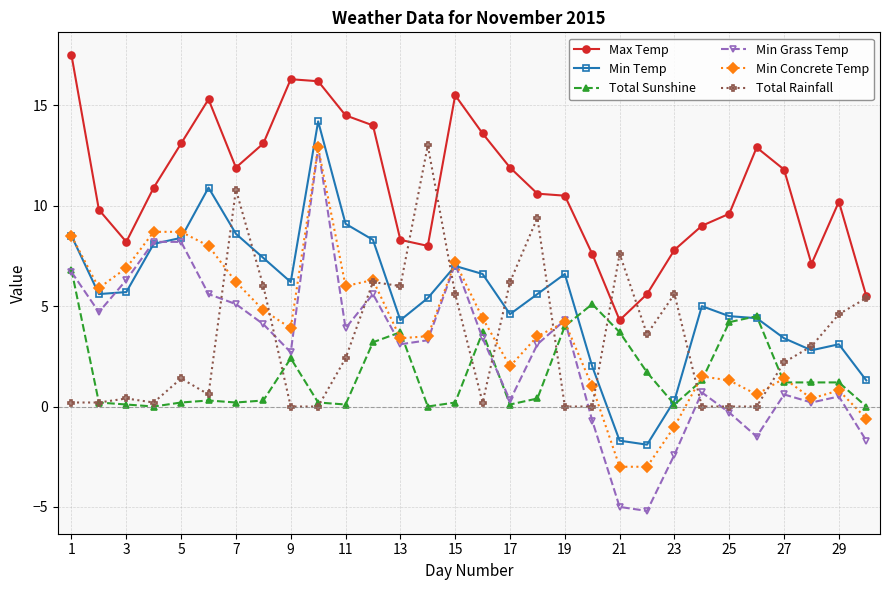

Which series has the largest range (max minus min)?

Min Grass Temp